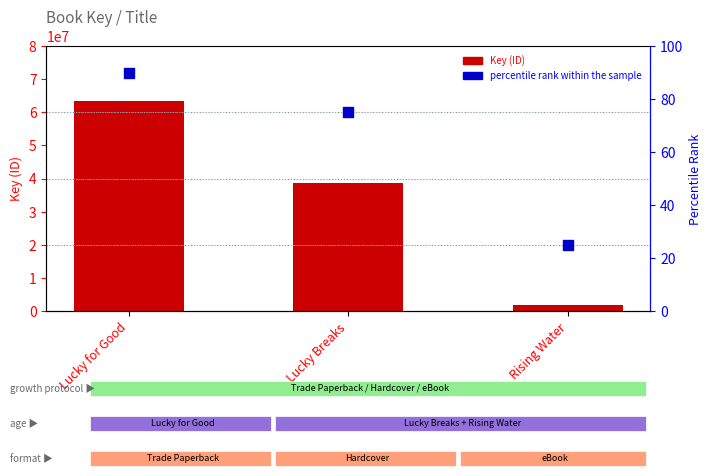

What are all the series names shown in the legend?

Key, percentile rank within the sample